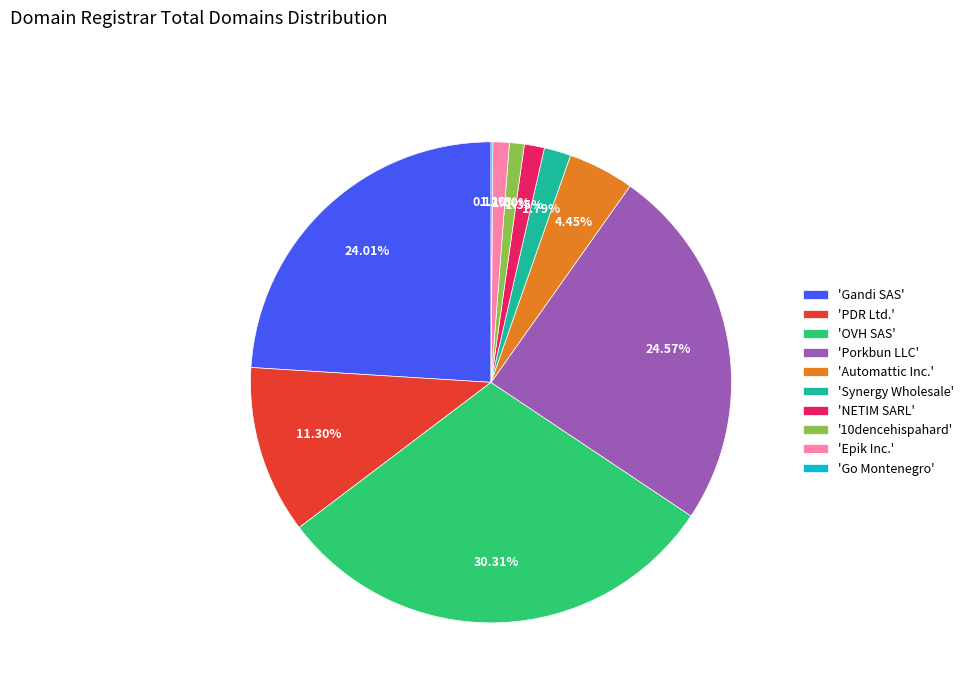

Is there any slice that represents more than half of the pie?

No